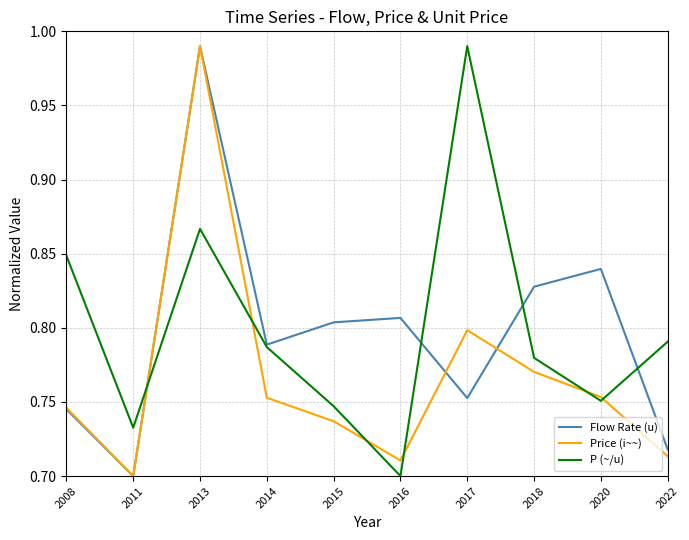

At which label is Price (i~~) closest to 0?

2011